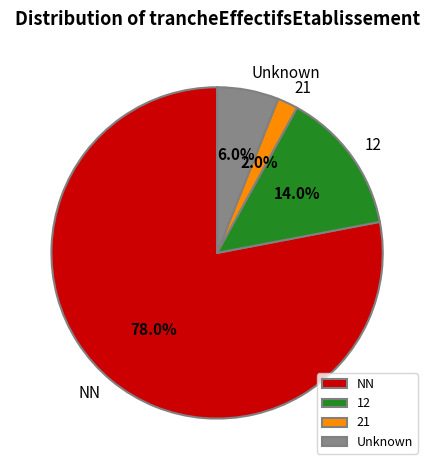

What percentage do Unknown and 12 together represent?

20.0%